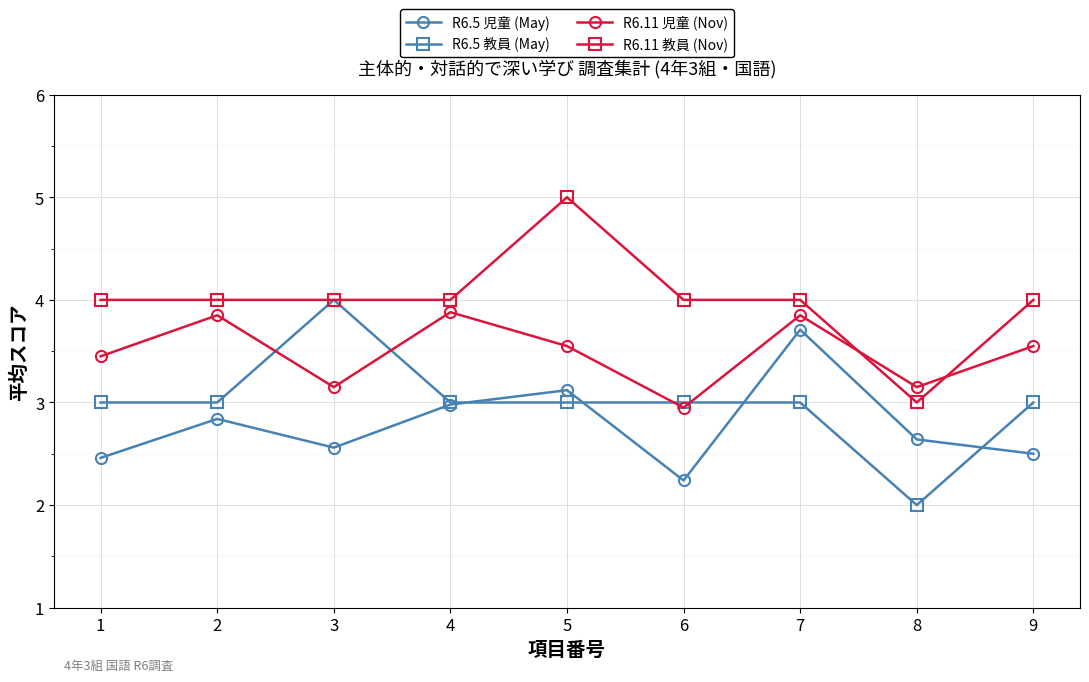

What is the value of the R6.5 児童 (May) point at the 9th from the left?

2.5